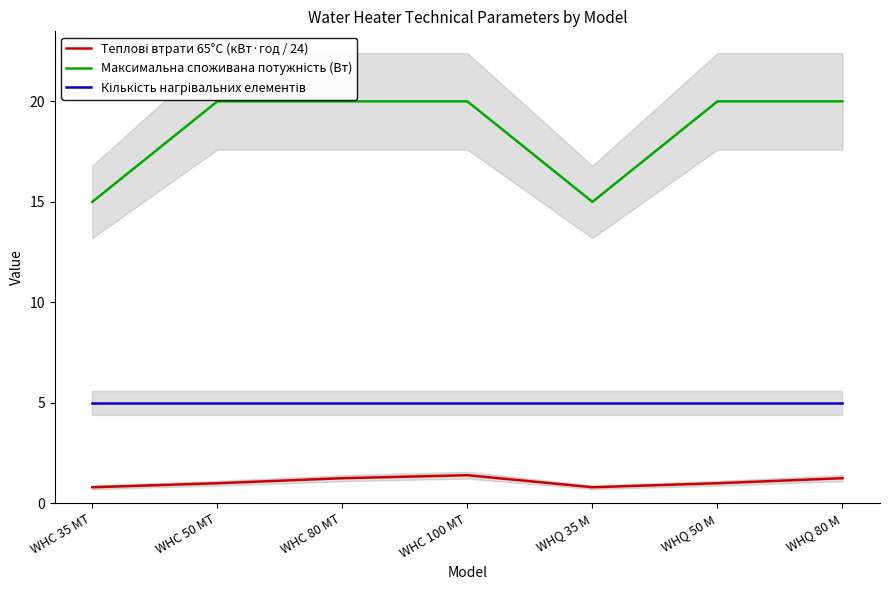

What is the difference between the highest and lowest values at WHQ 35 M?

14.2